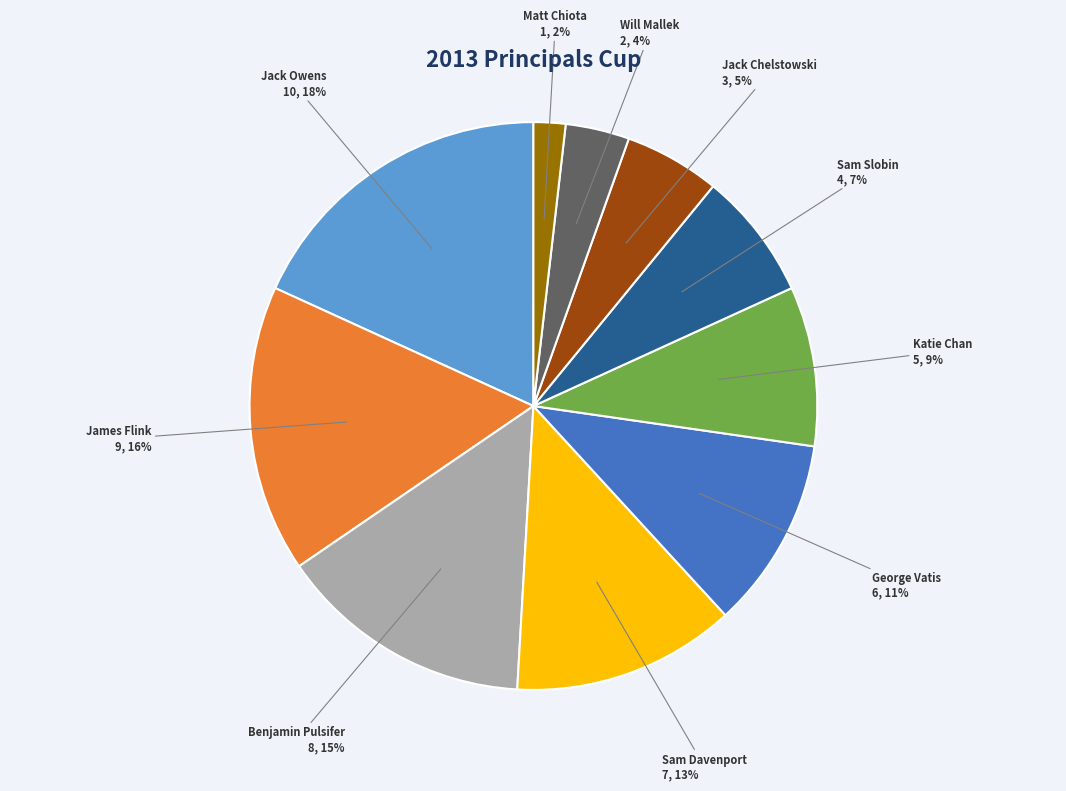

What is the largest slice in the pie chart?

Jack Owens